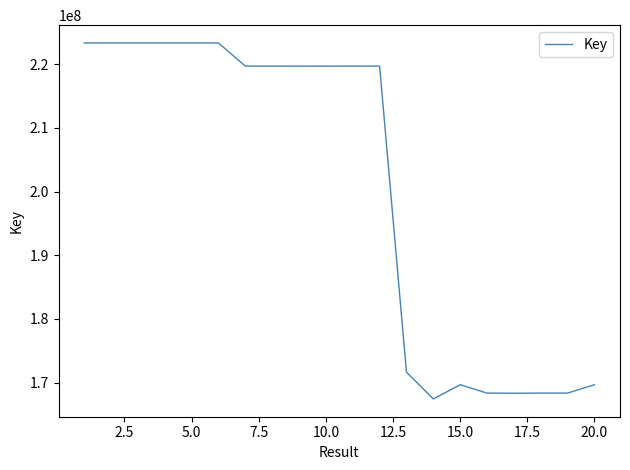

What is the average value?

200503507